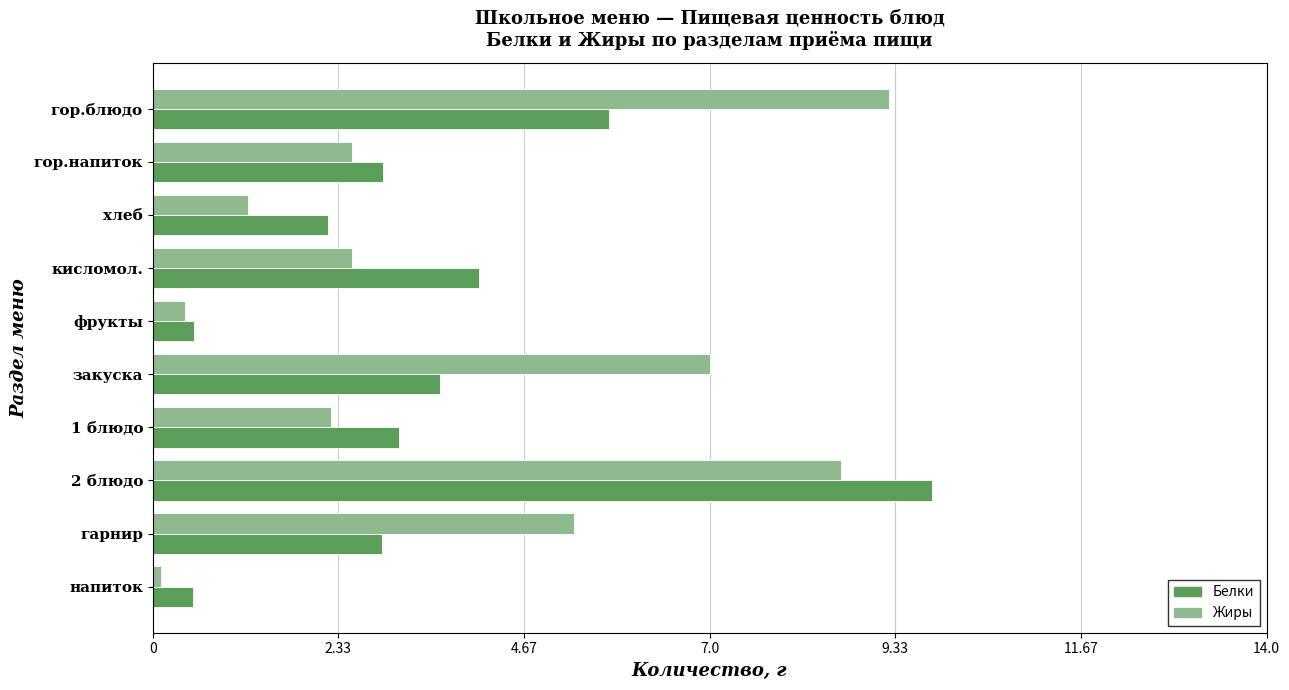

Which series has the largest range (max minus min)?

Белки